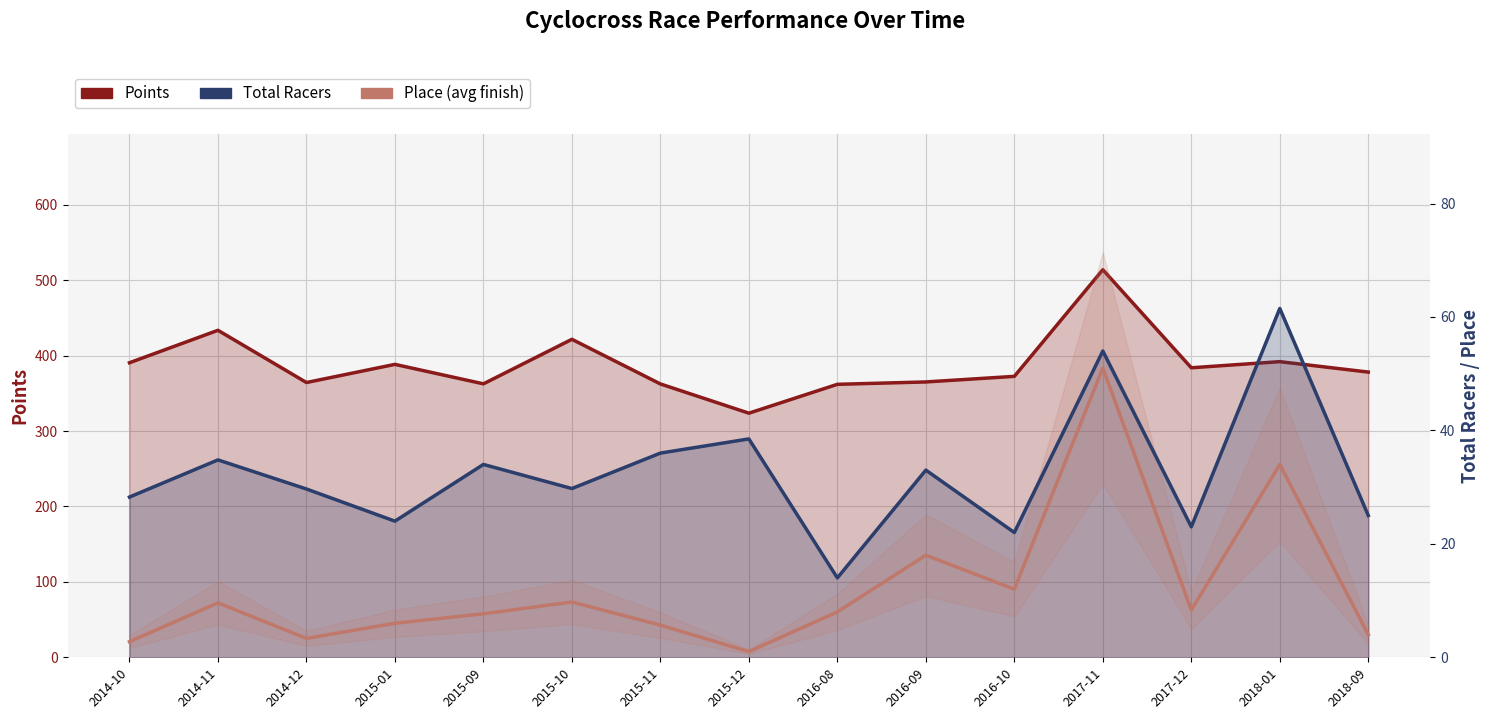

What is the sum of all Place values?

181.1